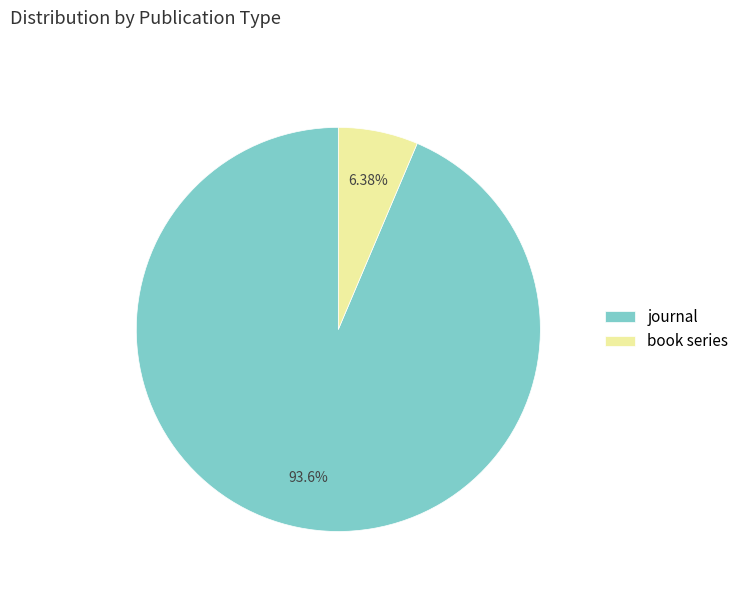

Does any single category account for the majority?

Yes